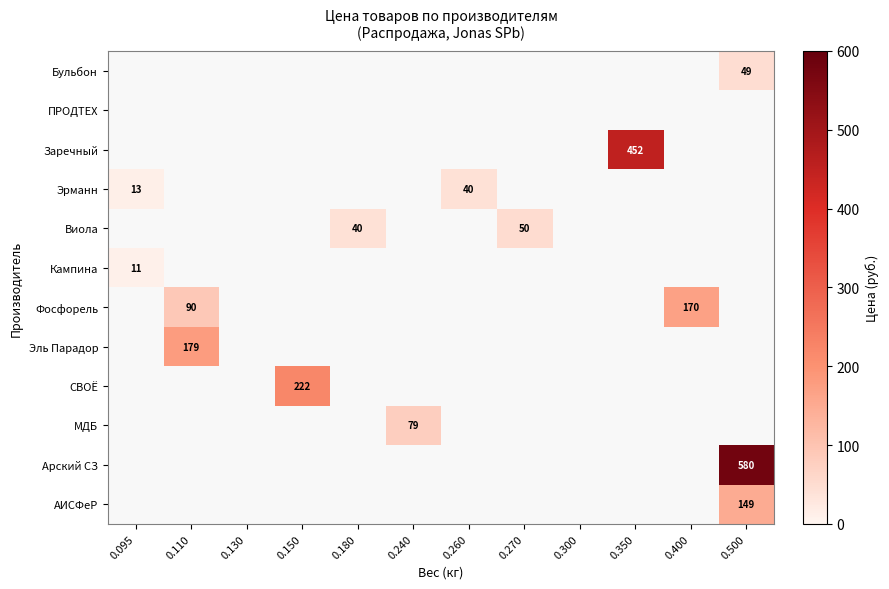

The value of Виола at 0.180 is 56. True or false?

False